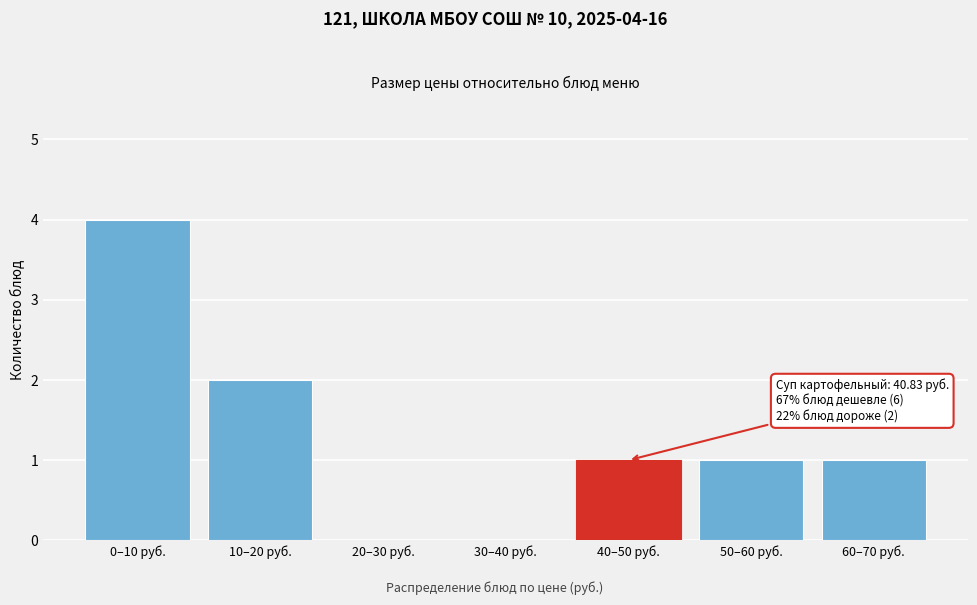

Reading right to left, list all the values displayed in this chart.

60–70 руб.=1	50–60 руб.=1	40–50 руб.=1	30–40 руб.=0	20–30 руб.=0	10–20 руб.=2	0–10 руб.=4